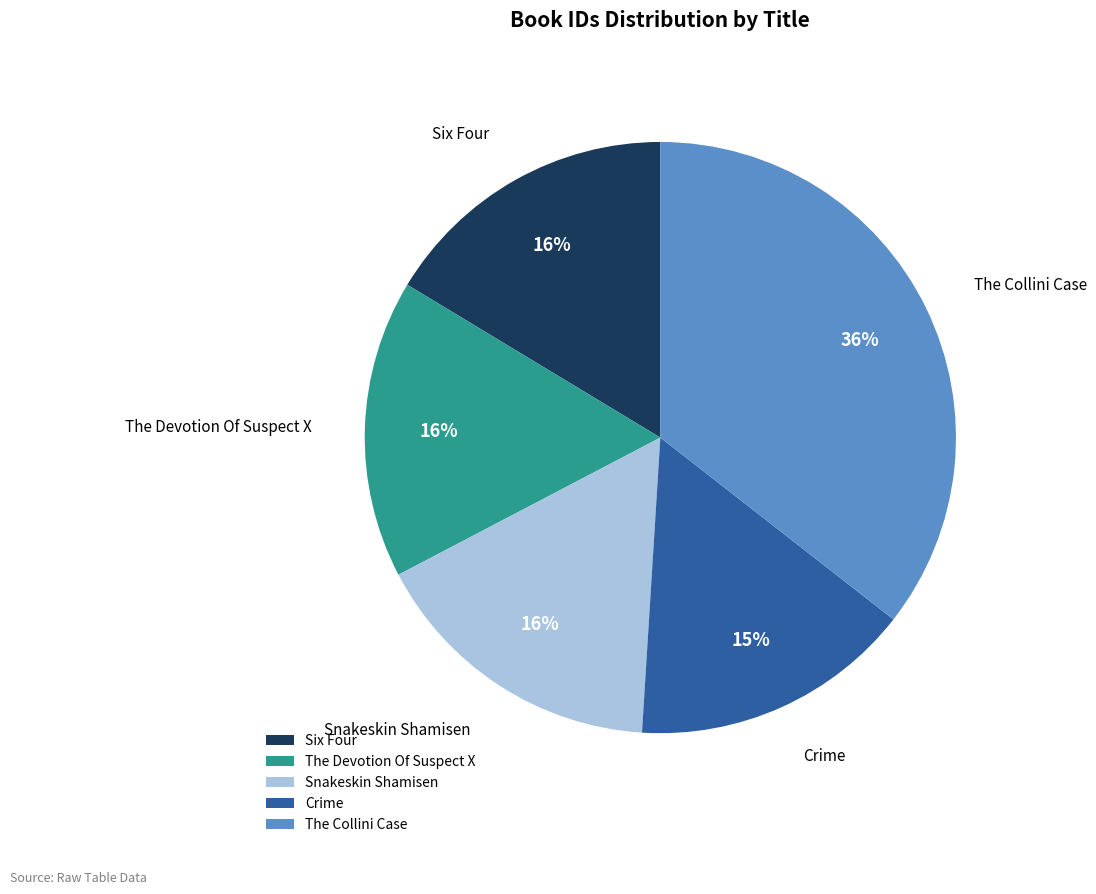

The Snakeskin Shamisen slice represents 26% of the pie. True or false?

False